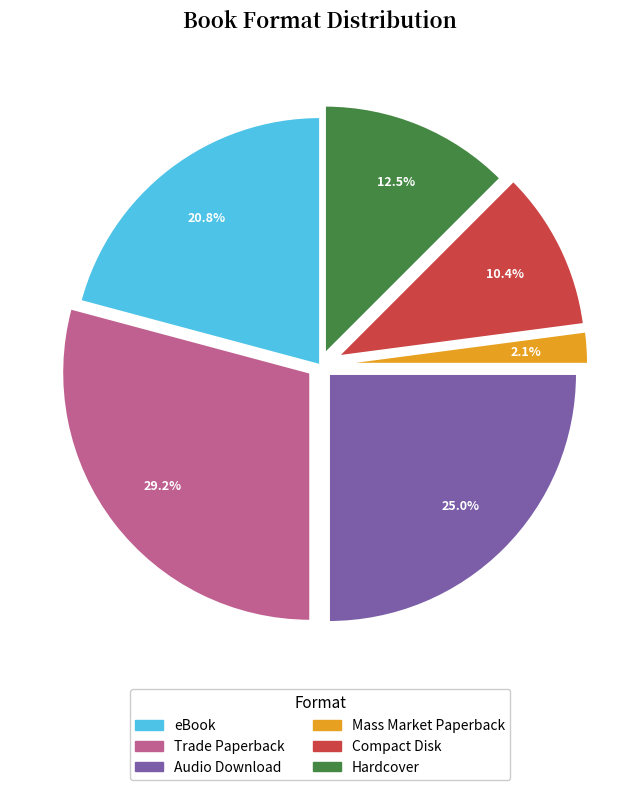

To the nearest percent, what is the difference between the largest and smallest slice percentages?

27%